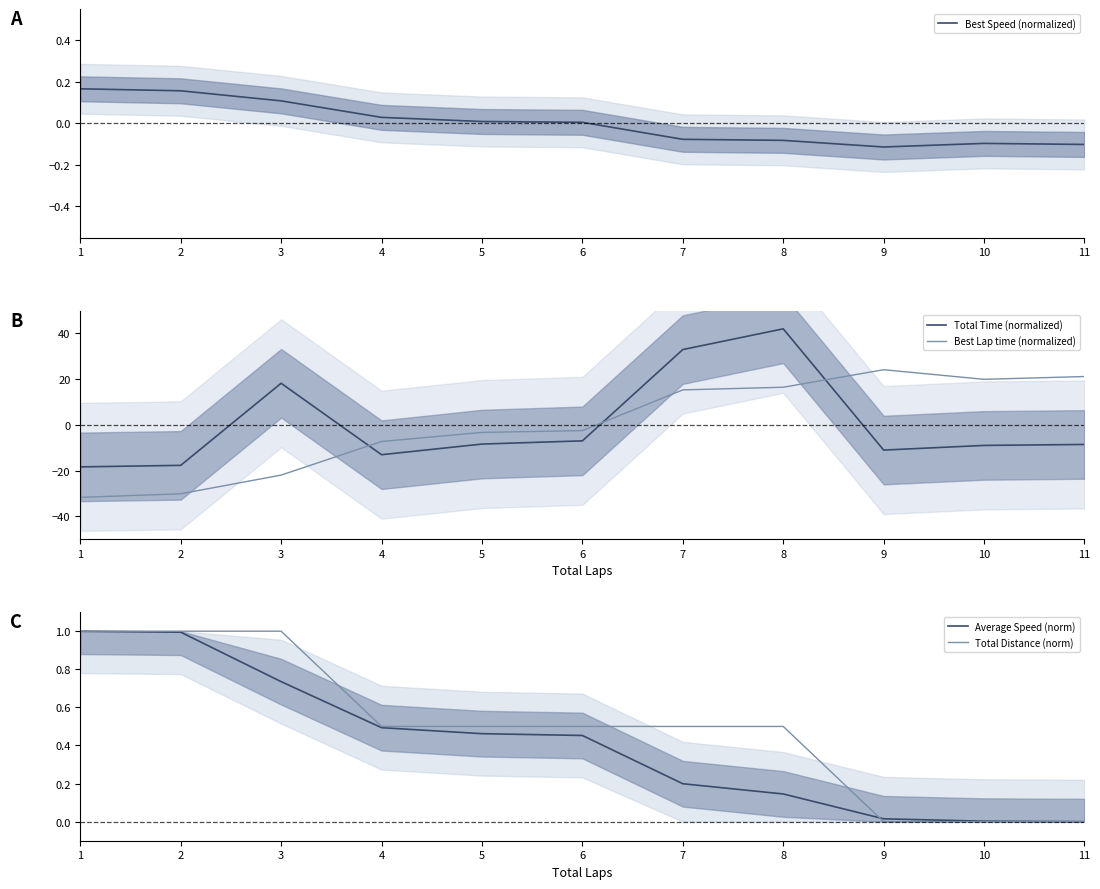

Reading left to right, list all the values displayed in this chart.

Best Speed (normalized): 1=0.2	2=0.2	3=0.1	4=0.0	5=0.0	6=0.0	7=-0.1	8=-0.1	9=-0.1	10=-0.1	11=-0.1
Total Time (normalized): 1=-18.4	2=-17.7	3=18.2	4=-13.1	5=-8.4	6=-7.0	7=32.9	8=42.0	9=-11.0	10=-9.0	11=-8.6
Best Lap time (normalized): 1=-31.7	2=-30.2	3=-22.0	4=-7.3	5=-3.3	6=-2.5	7=15.3	8=16.5	9=24.1	10=19.9	11=21.1
Average Speed (norm): 1=1.0	2=1.0	3=0.7	4=0.5	5=0.5	6=0.5	7=0.2	8=0.1	9=0.0	10=0.0	11=0.0
Total Distance (norm): 1=1.0	2=1.0	3=1.0	4=0.5	5=0.5	6=0.5	7=0.5	8=0.5	9=0.0	10=0.0	11=0.0